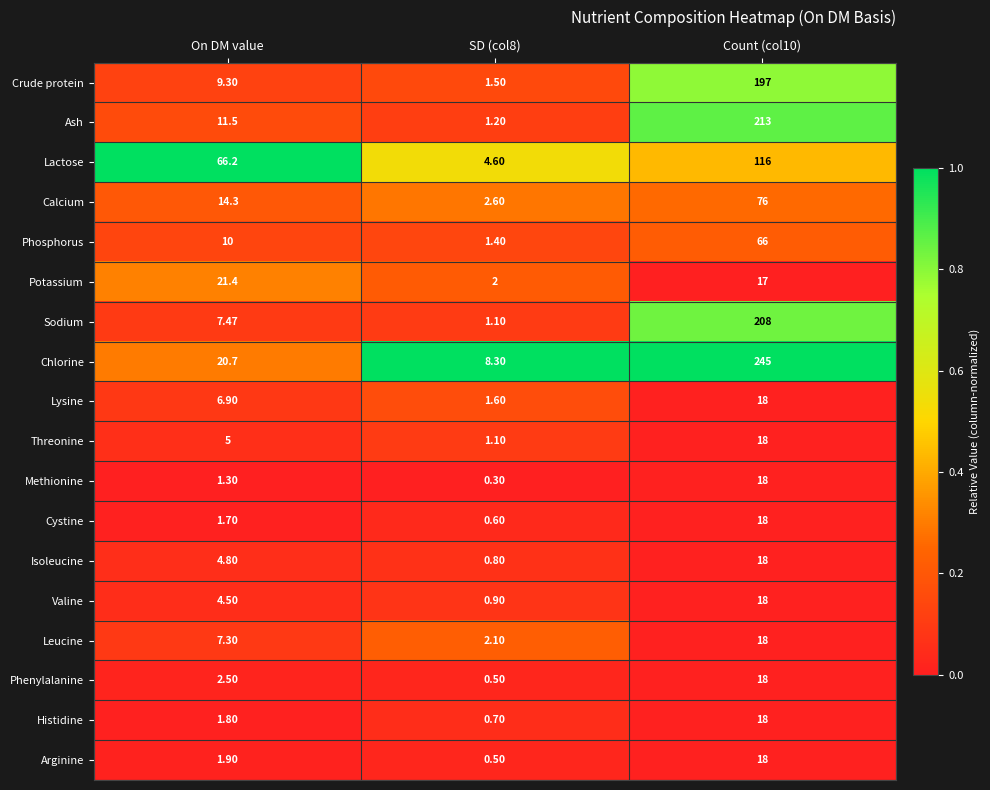

How many data points does each series have?

3